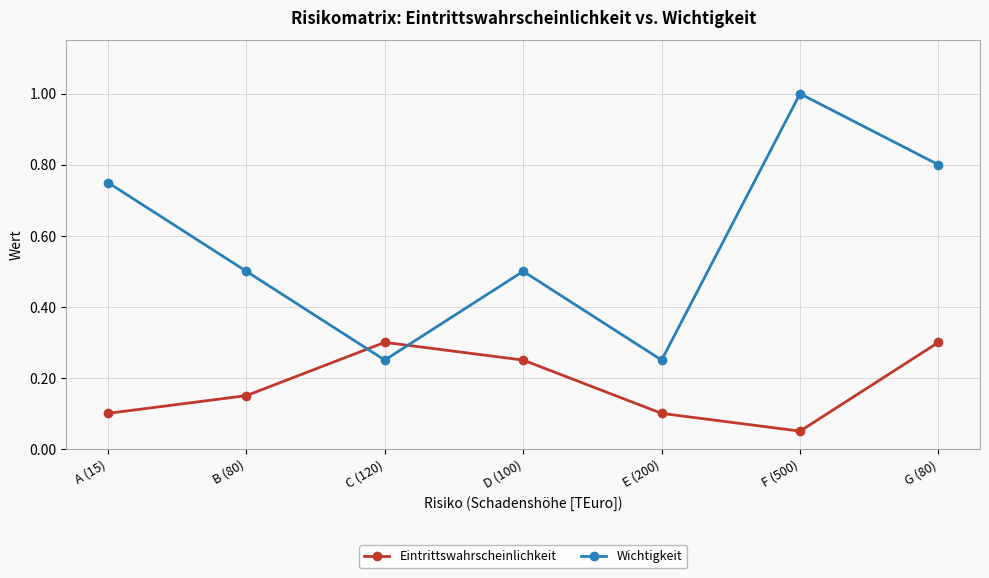

The value of Wichtigkeit at D (100) is 0.2. True or false?

False